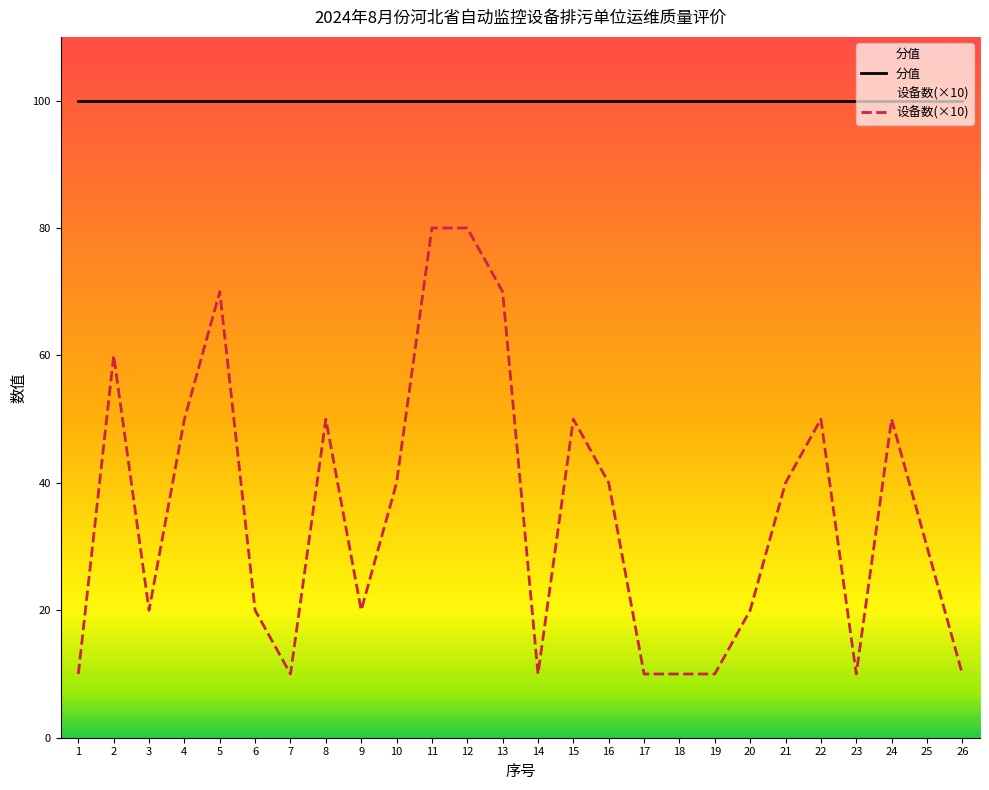

How many categories are shown in the chart?

26